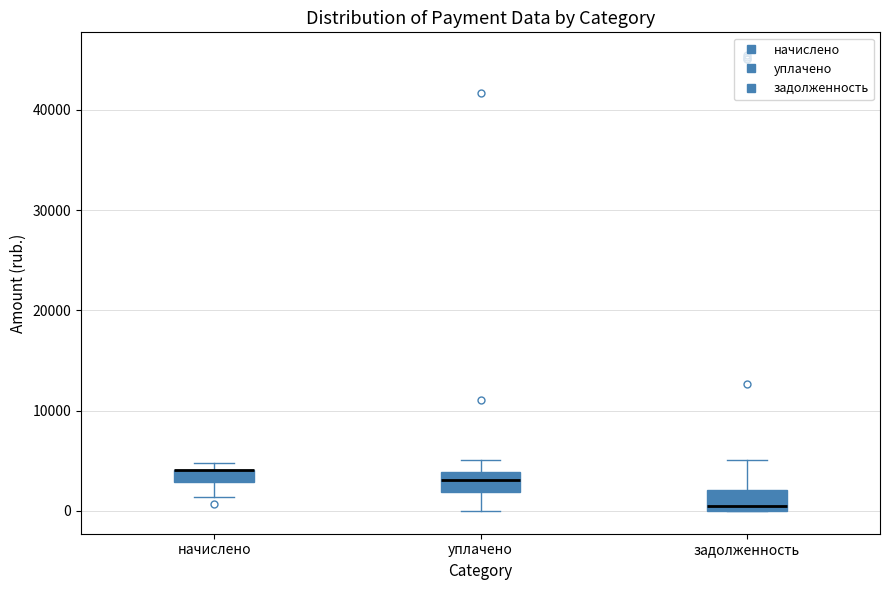

Where does the upper whisker of the box for задолженность end on the y-axis? The values are not printed on the chart, so give them approximately, as read against the axis.

5000